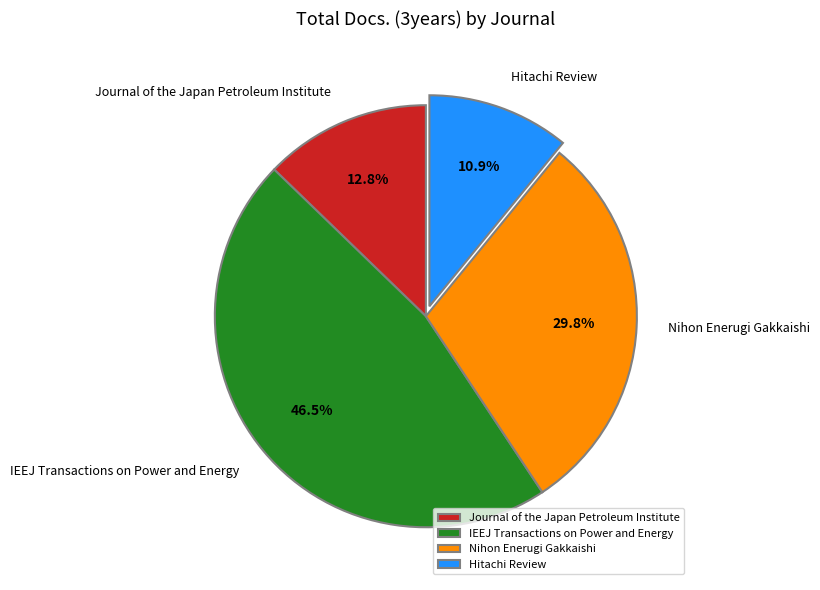

Which category has the biggest portion of the pie?

IEEJ Transactions on Power and Energy